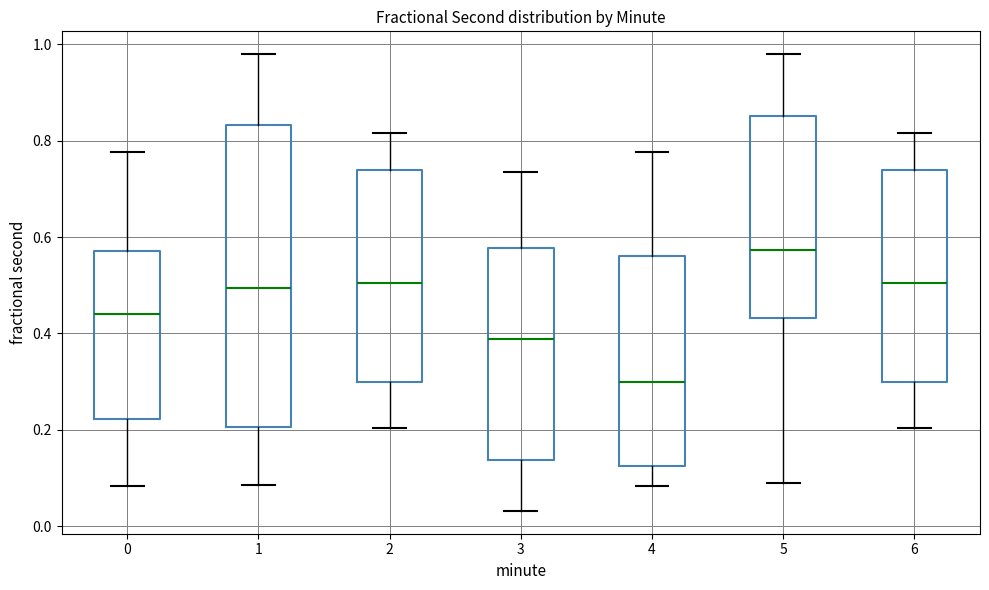

Where does the median line of the box at x = 2 sit on the y-axis? The values are not printed on the chart, so give them approximately, as read against the axis.

0.50